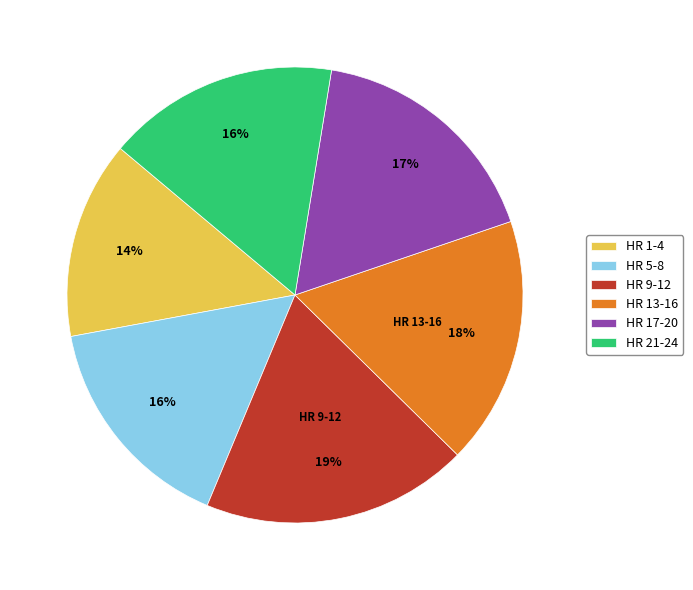

What is the ratio of the value at HR 9-12 to the value at HR 17-20?

1.1